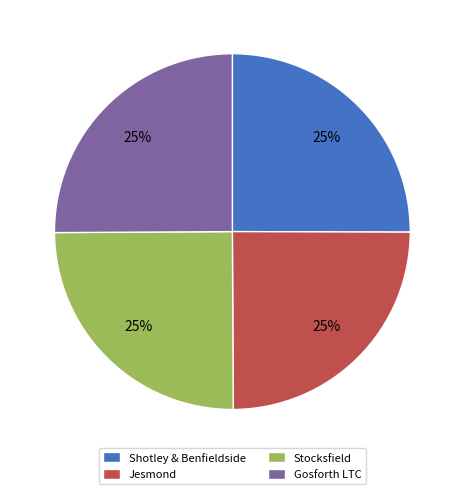

How many segments does this pie chart have?

4